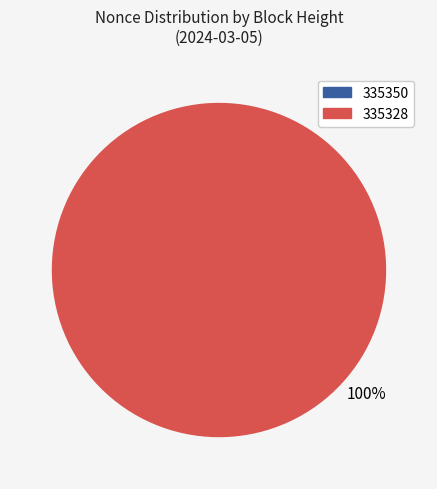

What is the largest slice in the pie chart?

335328